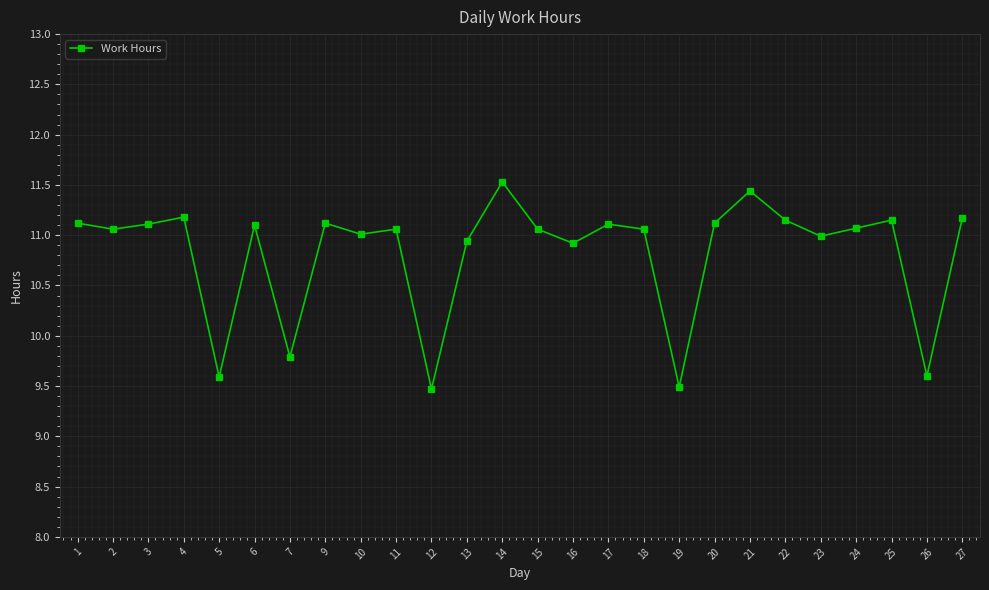

The value at 21 is 20.6. True or false?

False